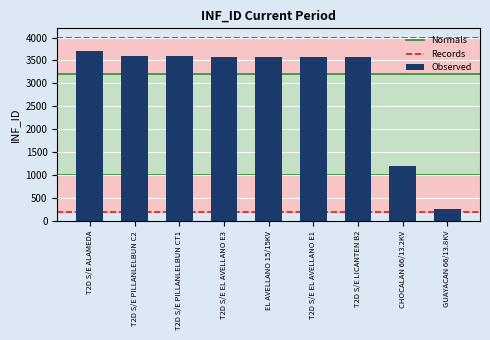

Is it true that the value at T2D S/E PILLANLELBUN CT1 is 6102?

False